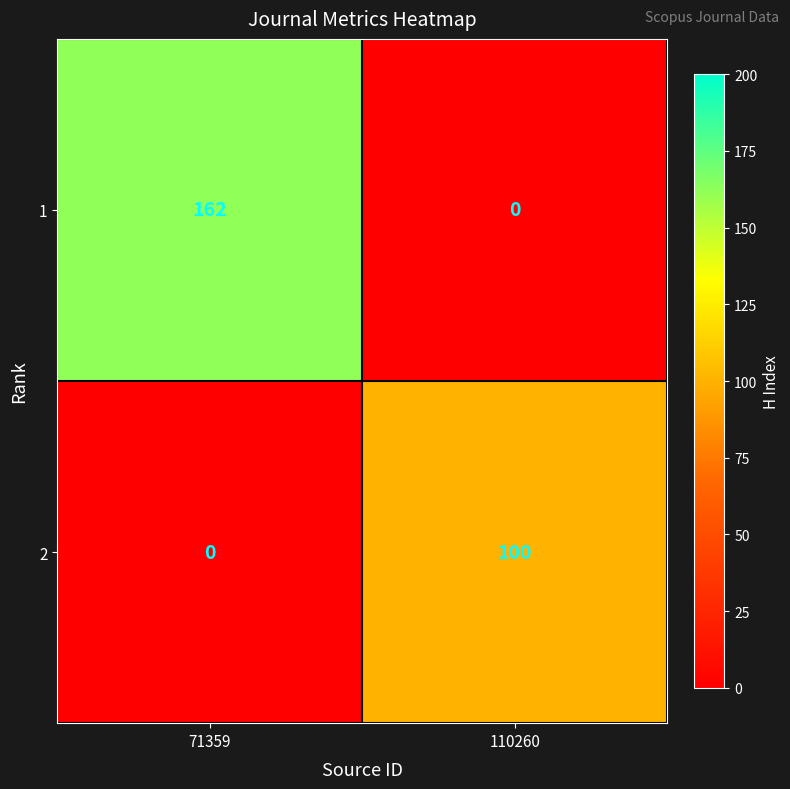

List the series in order of their peak value, highest first.

1, 2